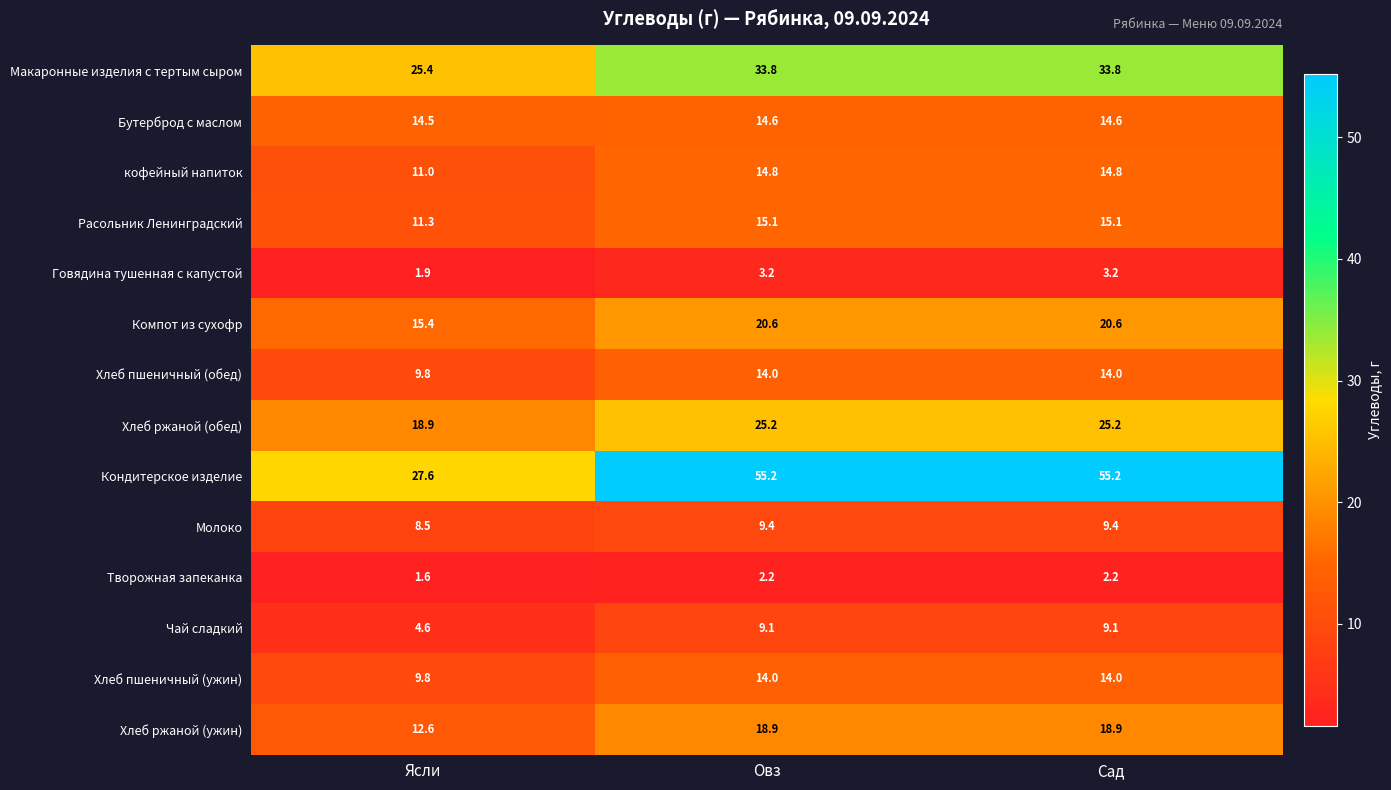

What is the sum of the Макаронные изделия с тертым сыром values at Сад and Овз?

67.6